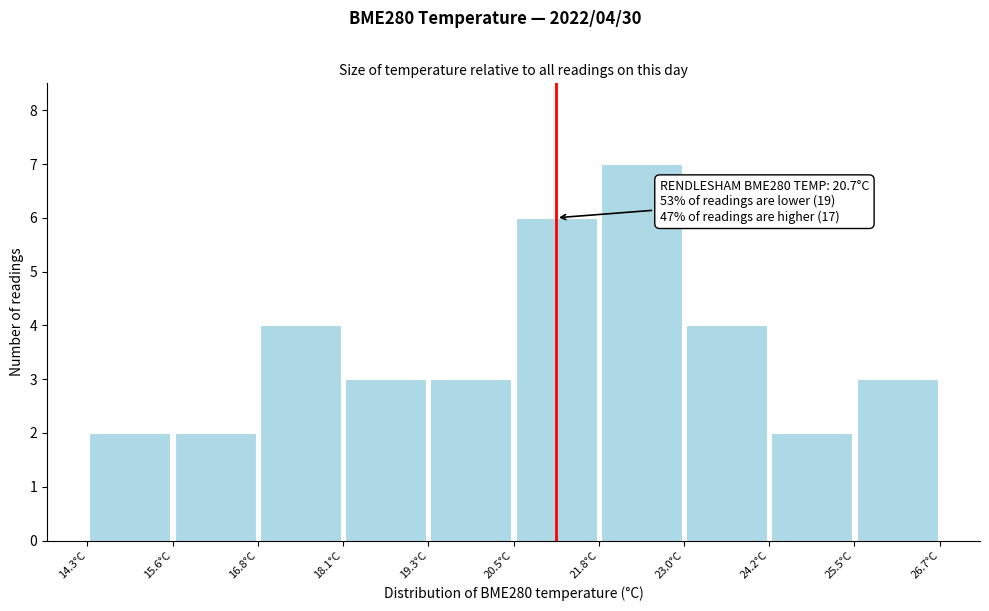

Which range on the x-axis has the tallest bar?

21.8 to 23.0